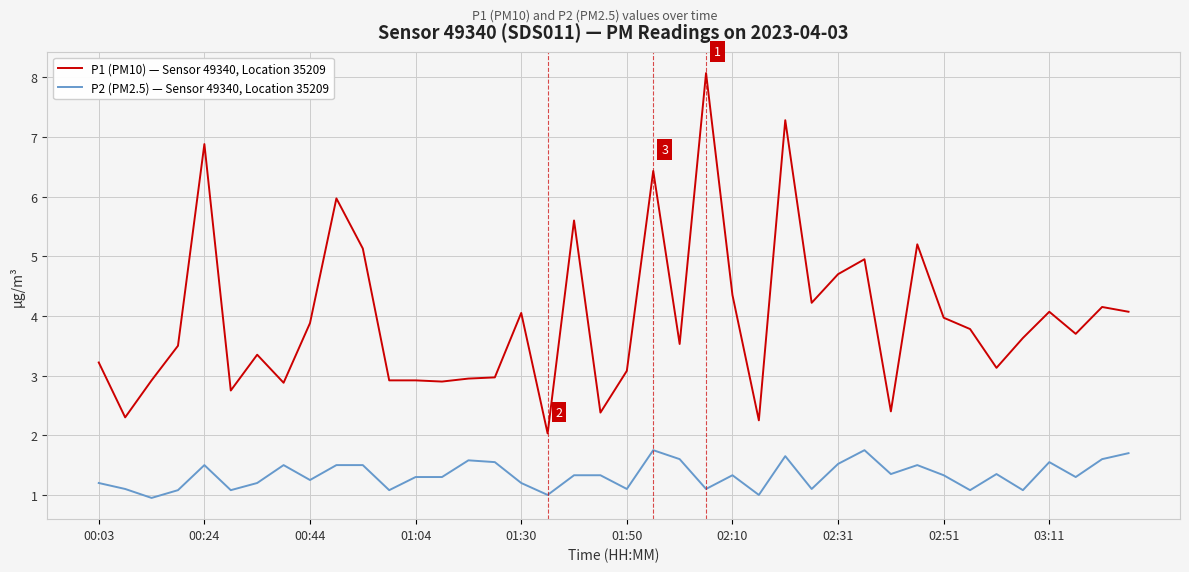

What is the difference between the maximum and minimum values in the P2 (PM2.5) — Sensor 49340, Location 35209 series?

0.8